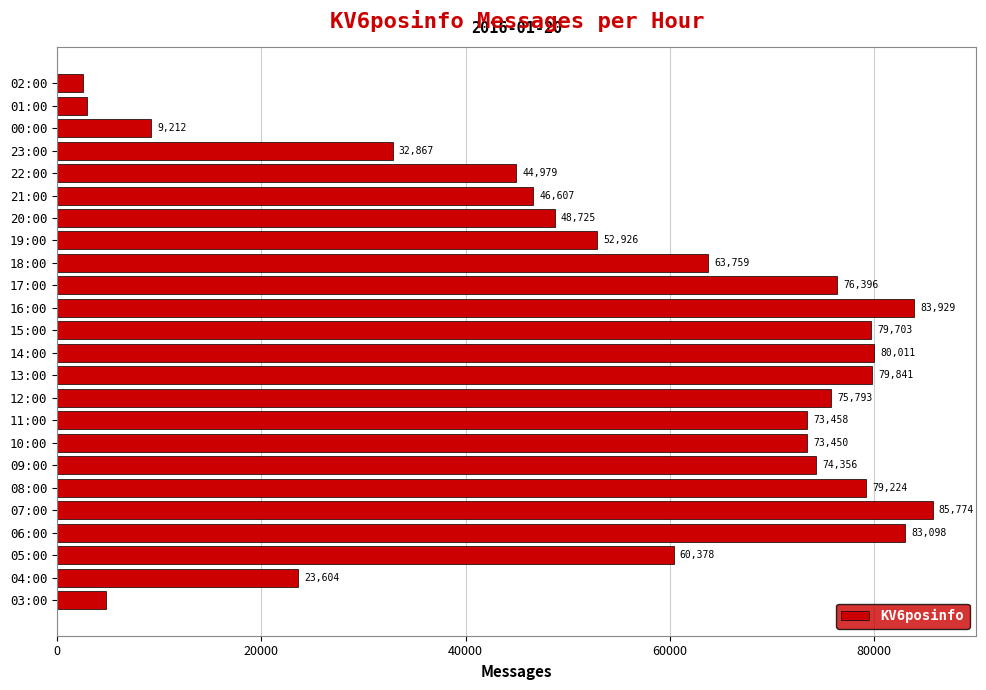

What is the difference between the values at 07:00 and 17:00?

9378